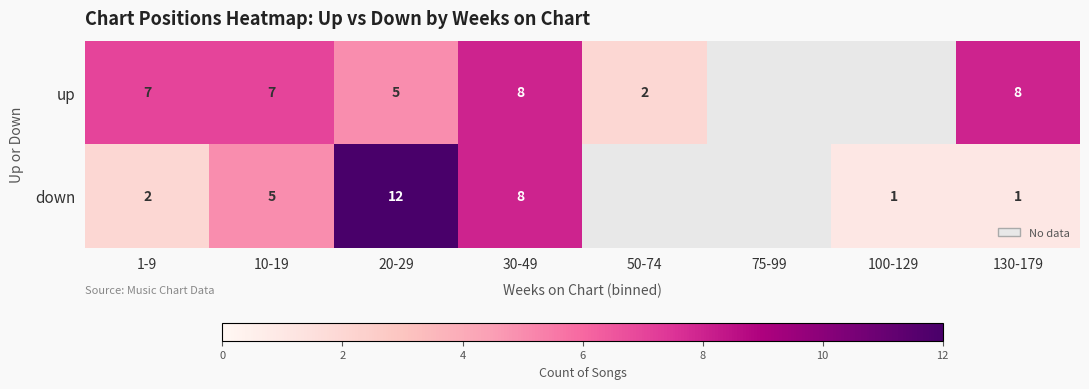

The value of down at 130-179 is 1.7. True or false?

False